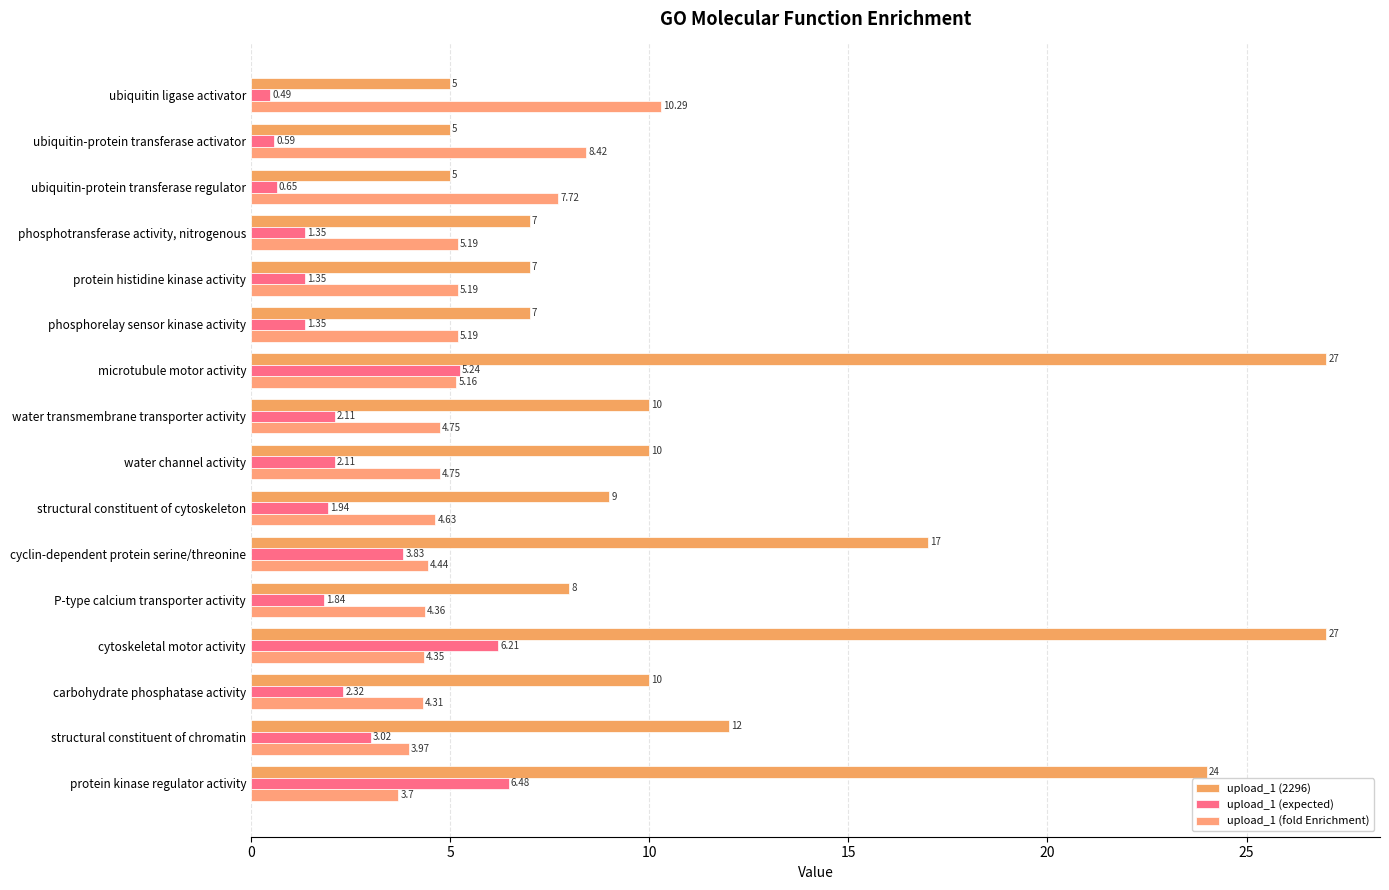

What are all the series names shown in the legend?

upload_1 (2296), upload_1 (expected), upload_1 (fold Enrichment)